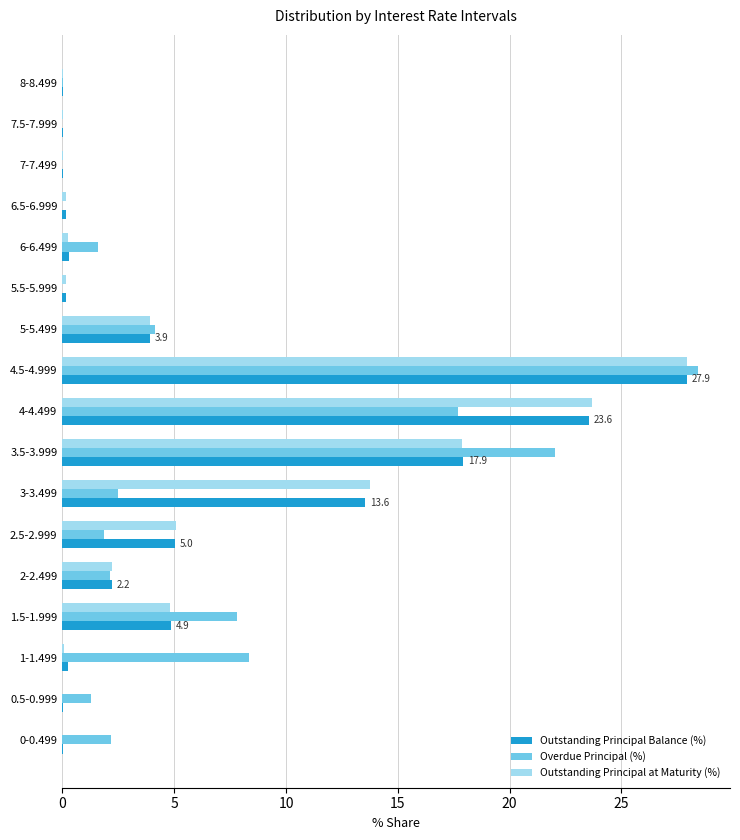

Between 1.5-1.999 and 5.5-5.999, which series saw the biggest shift?

Overdue Principal (%)